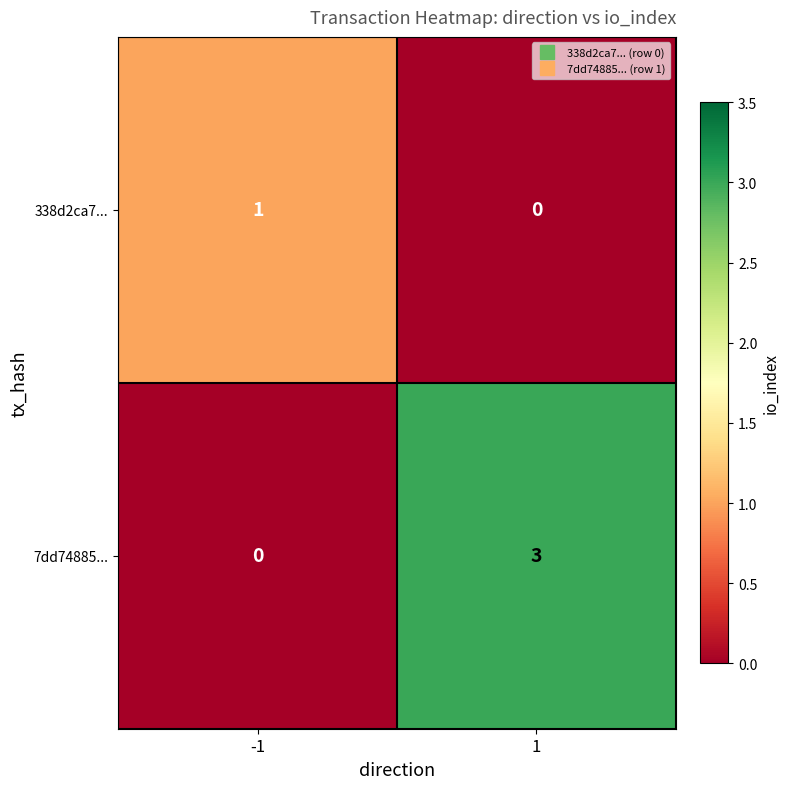

Reading left to right, extract all data points from this chart.

338d2ca7...: -1=1	1=0
7dd74885...: -1=0	1=3